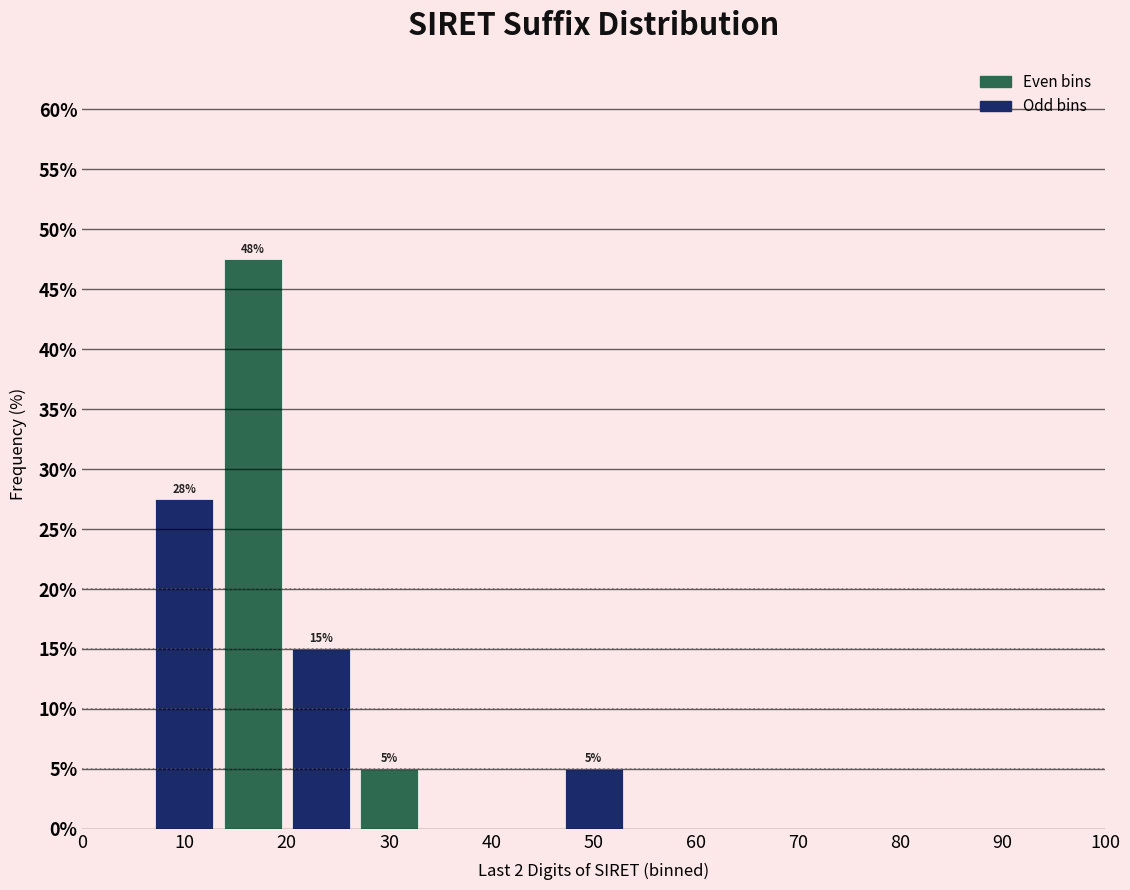

Over which range of the x-axis is the bar tallest?

13 to 20